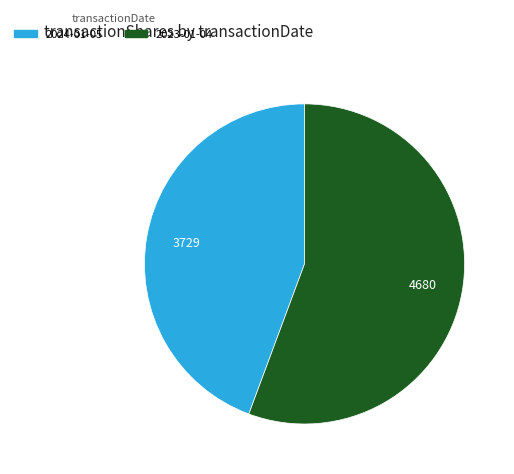

Is there a majority slice in this chart?

Yes